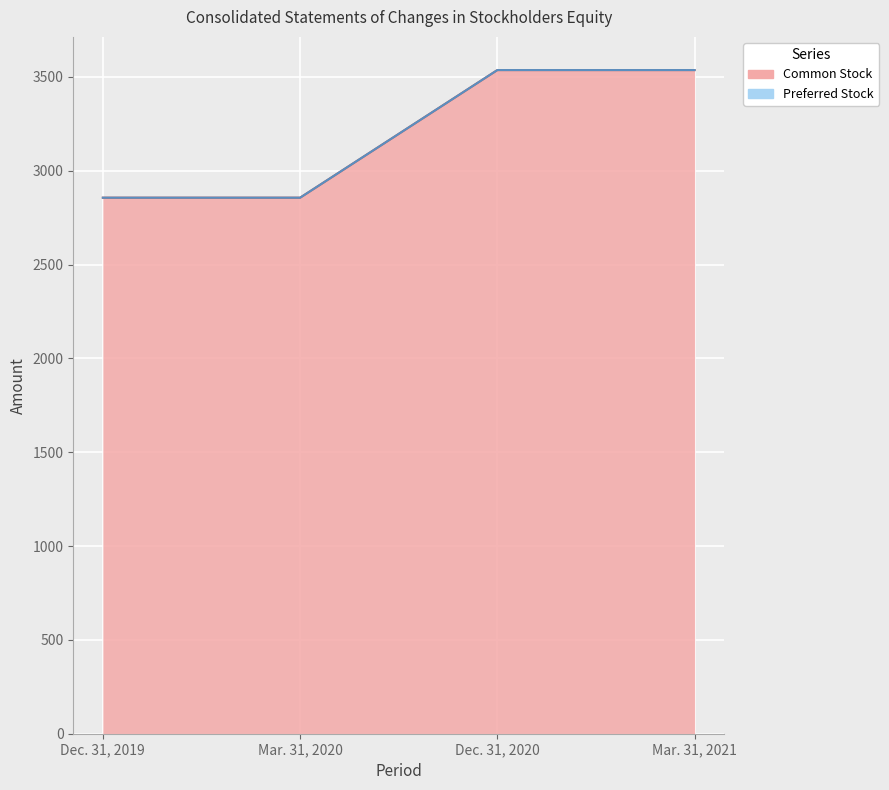

List the labels in order of value, smallest first.

Dec. 31, 2019, Mar. 31, 2020, Dec. 31, 2020, Mar. 31, 2021